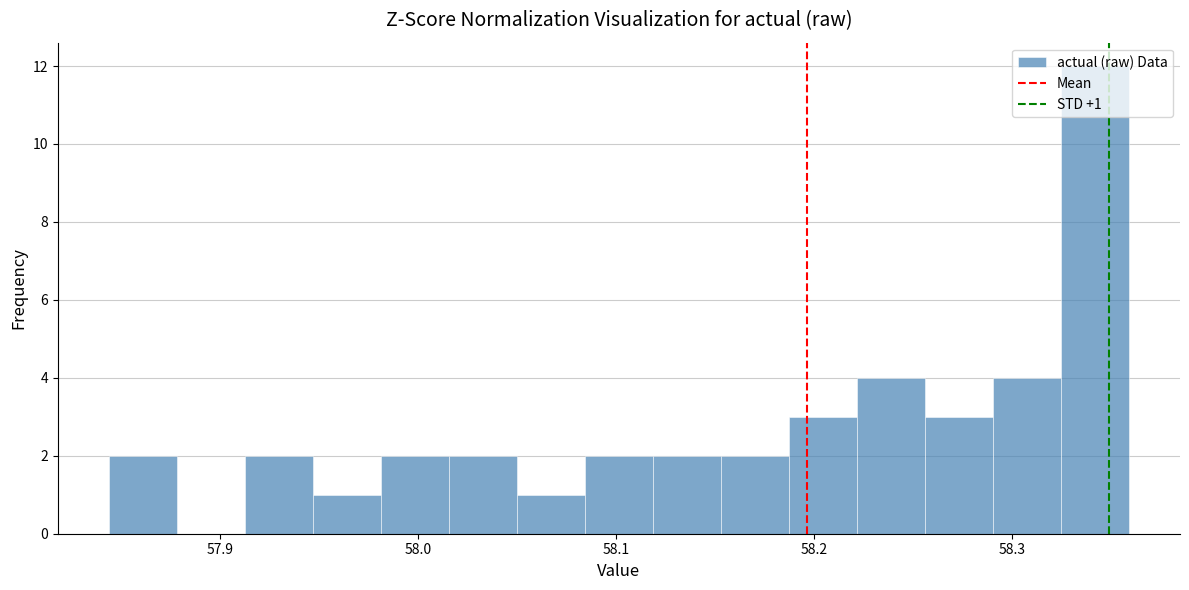

Around what value on the x-axis is the tallest bar? Give the approximate position of its centre, as read against the axis.

58.34